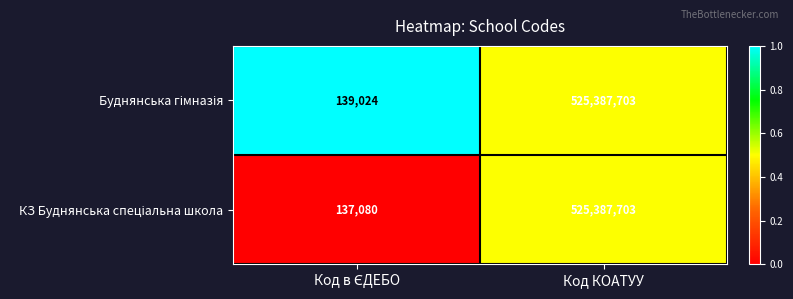

What is the greatest value displayed?

525387703